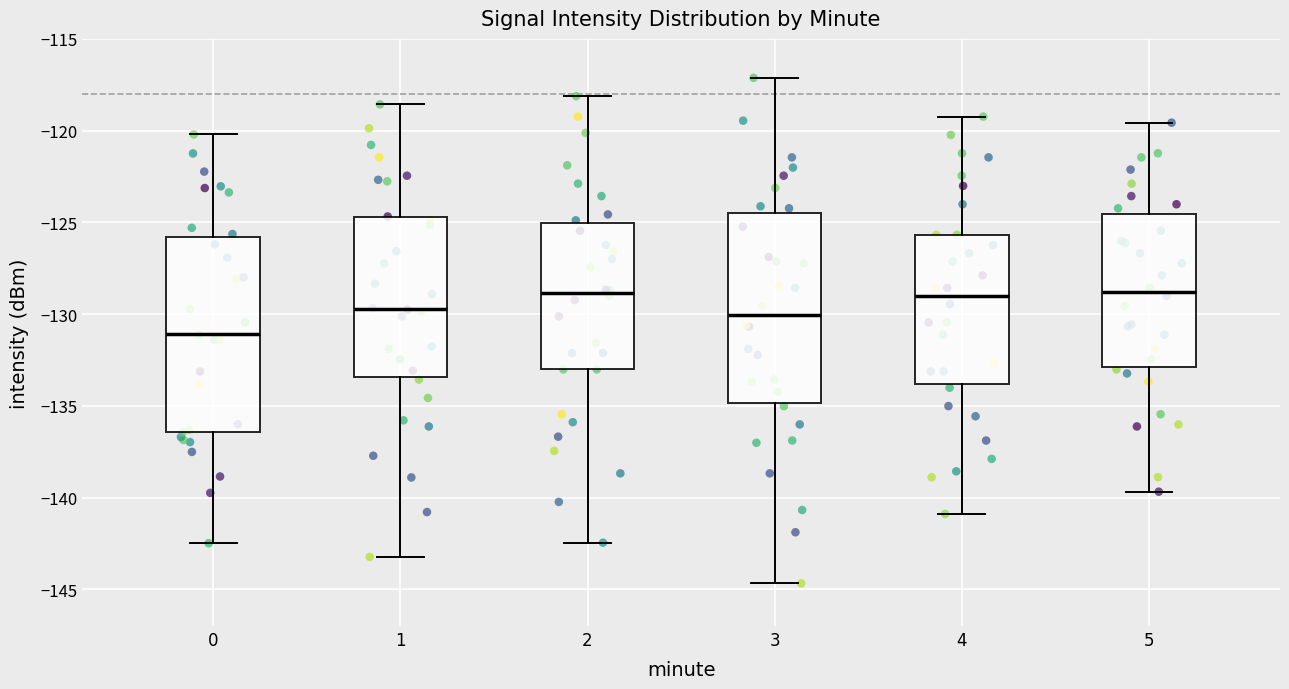

Reading left to right, read every box against the y-axis: the position of its median line, the range the box covers, and the ends of its whiskers. The values are not printed on the chart, so give them approximately, as read against the axis.

0: median -131.0, box -136.5 to -126.0, whiskers -142.5 to -120.0
1: median -129.5, box -133.5 to -124.5, whiskers -143.0 to -118.5
2: median -129.0, box -133.0 to -125.0, whiskers -142.5 to -118.0
3: median -130.0, box -135.0 to -124.5, whiskers -144.5 to -117.0
4: median -129.0, box -134.0 to -125.5, whiskers -141.0 to -119.0
5: median -129.0, box -133.0 to -124.5, whiskers -139.5 to -119.5